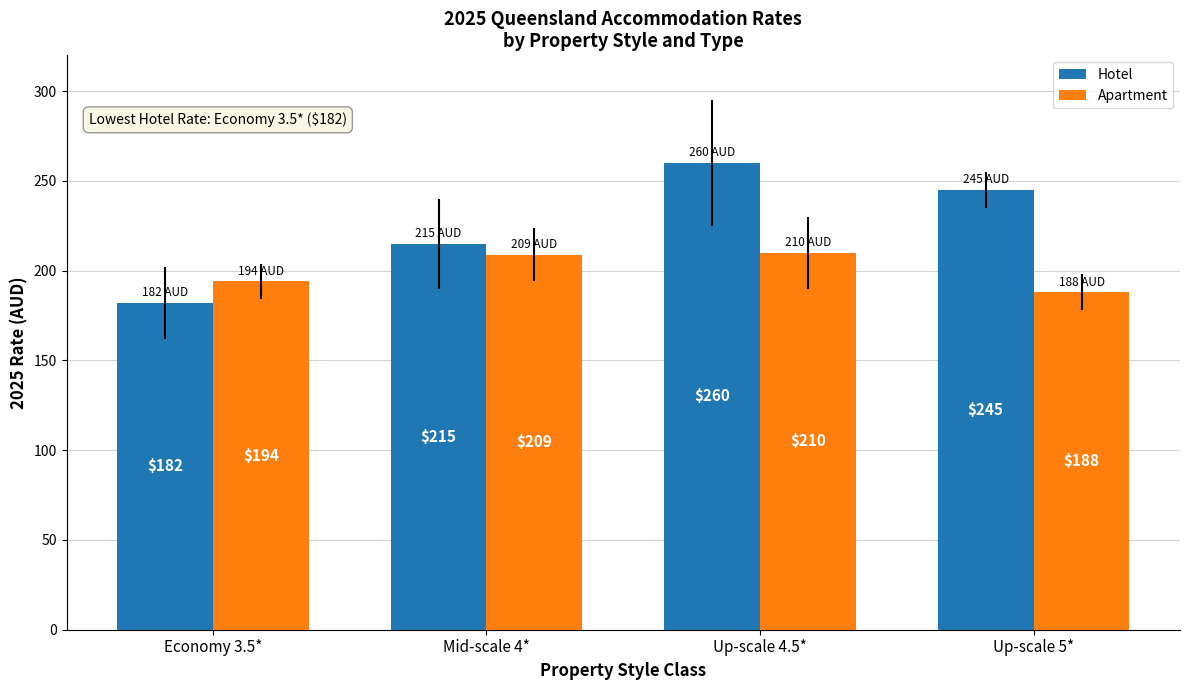

What is the value of the Apartment bar at the 4th from the left?

188